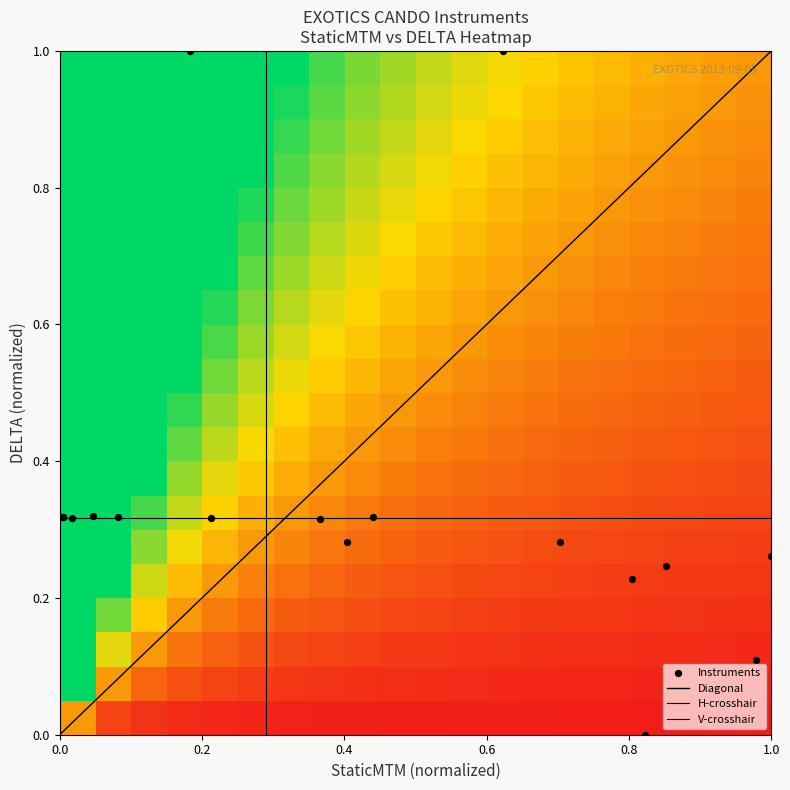

The value at 4 is 0.2. True or false?

False